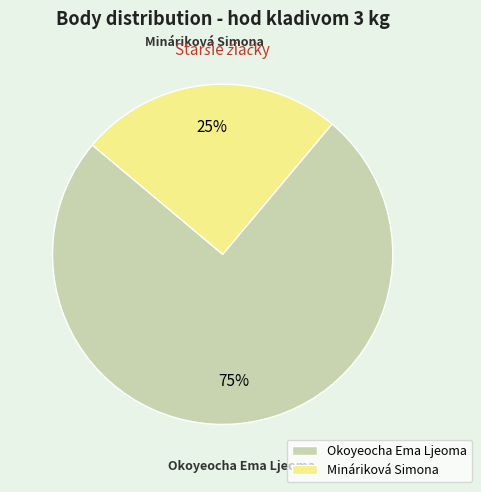

Do Mináriková Simona and Okoyeocha Ema Ljeoma together represent more than half of the pie?

Yes